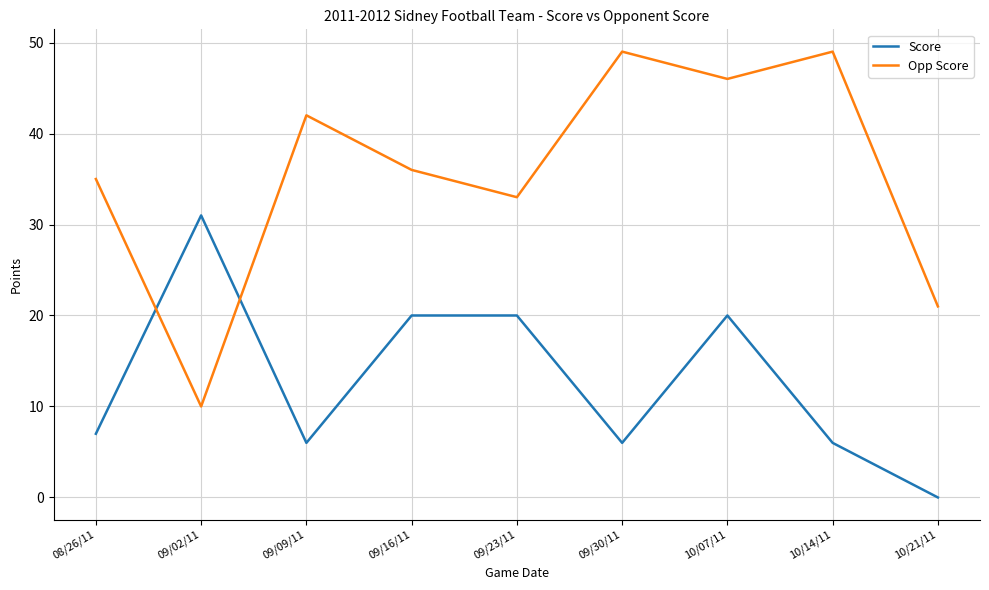

Rank the series by their maximum value, from lowest to highest.

Score, Opp Score